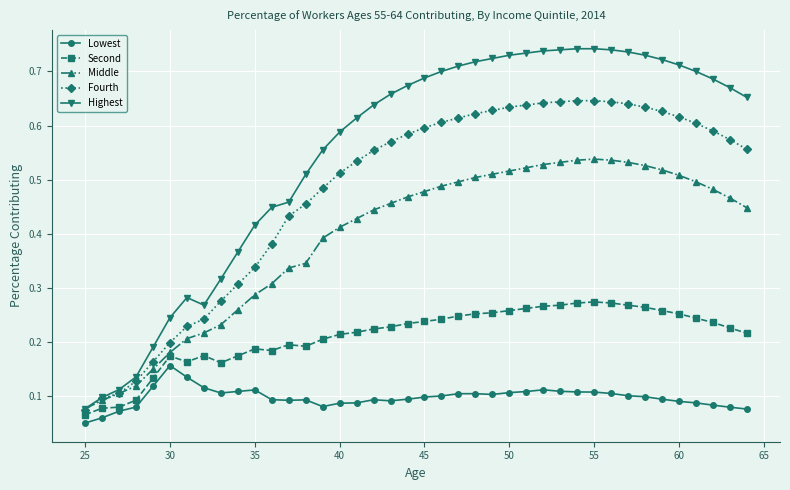

Which series has the largest range (max minus min)?

Highest